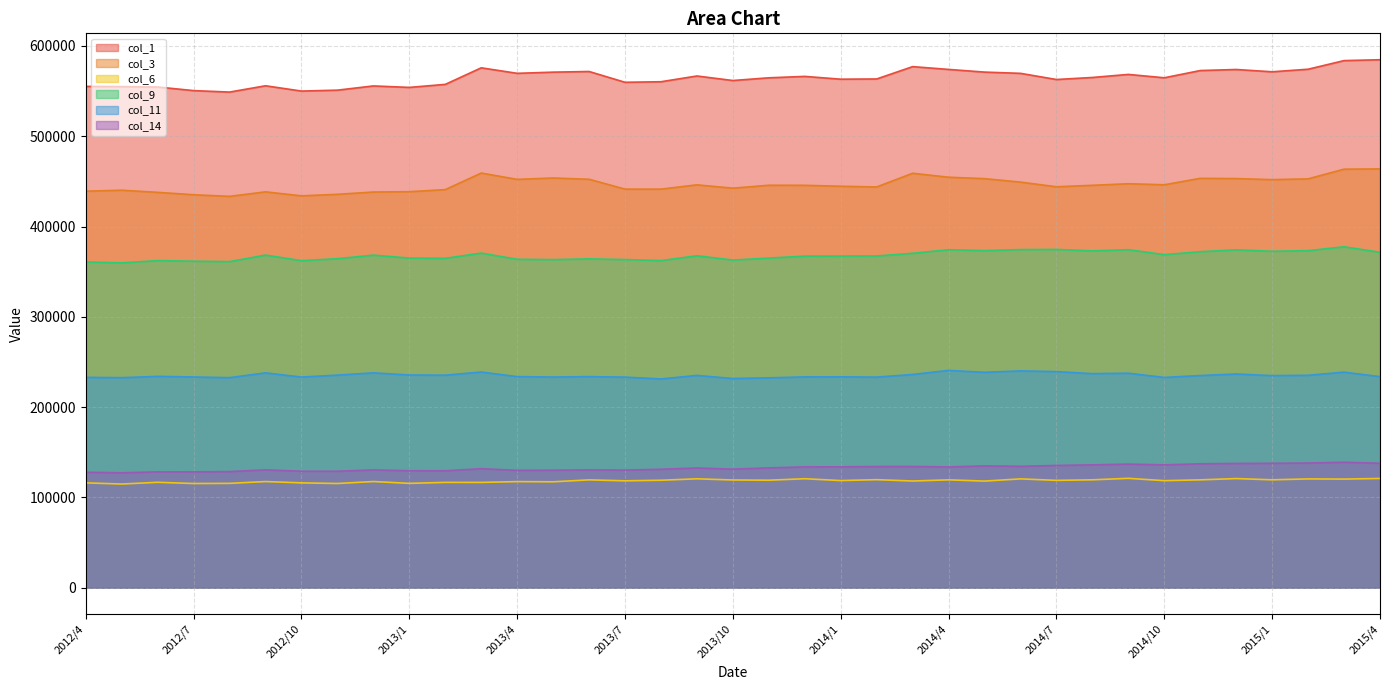

True or false: col_9 and col_1 cross at least once.

False